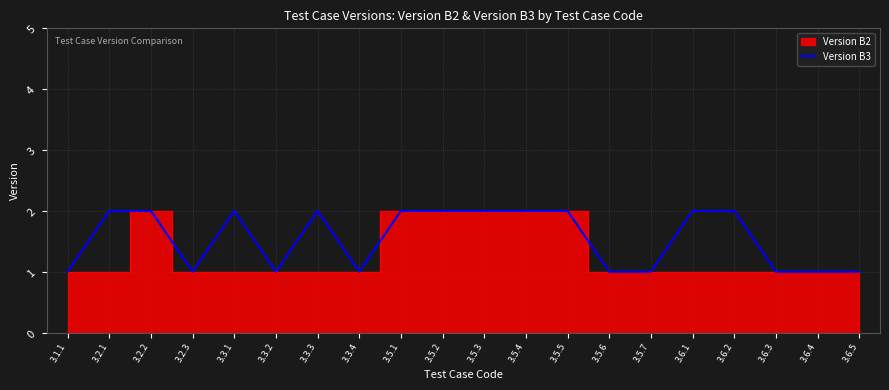

The Version B3 series shows 2 at 3.6.3. True or false?

False